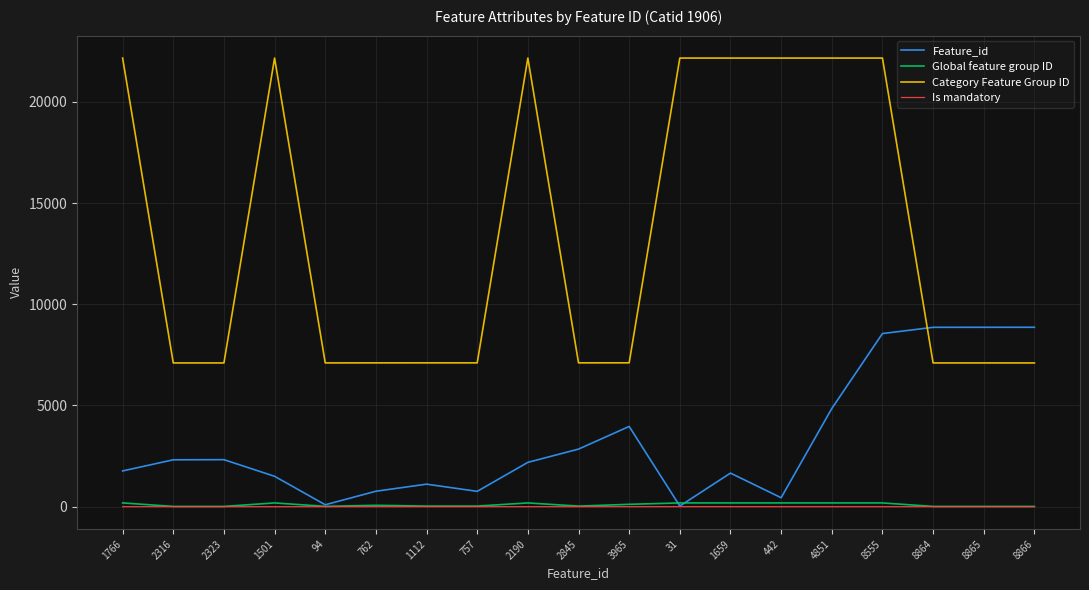

The value of Category Feature Group ID at 8866 is 7103. True or false?

True